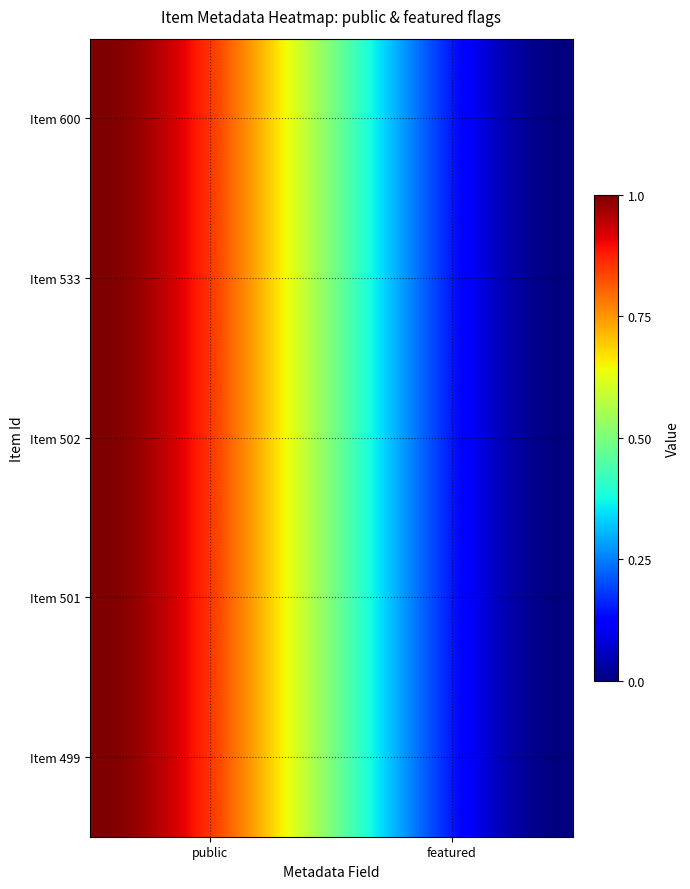

How many categories are shown in the chart?

2